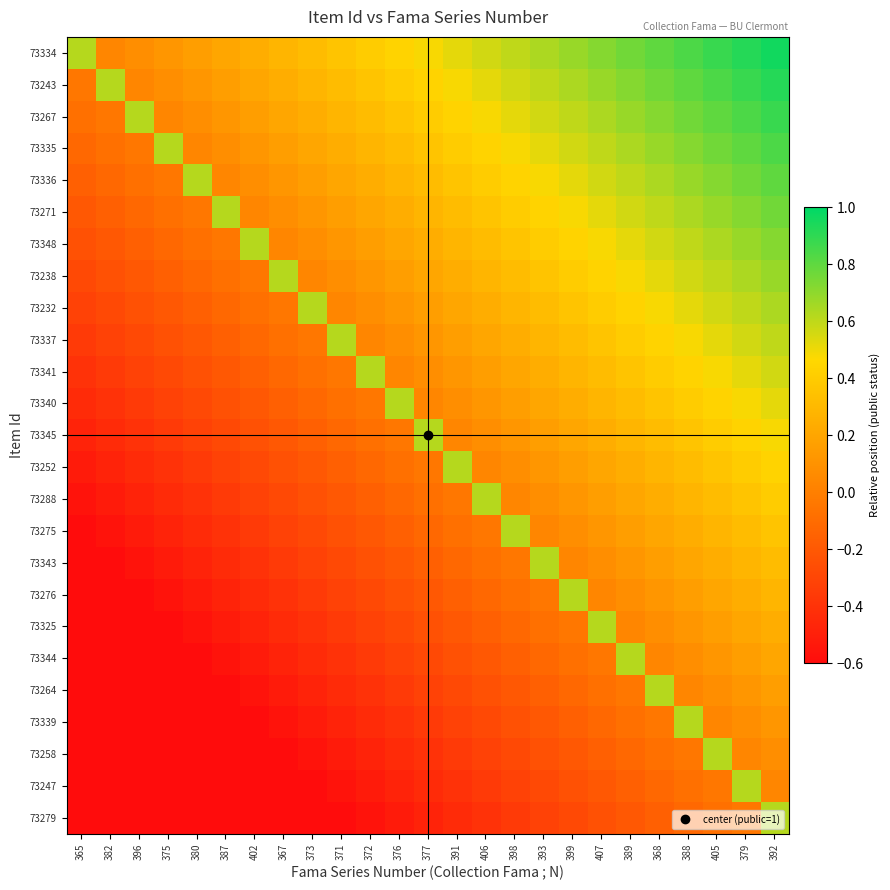

Which series has the largest range (max minus min)?

73279